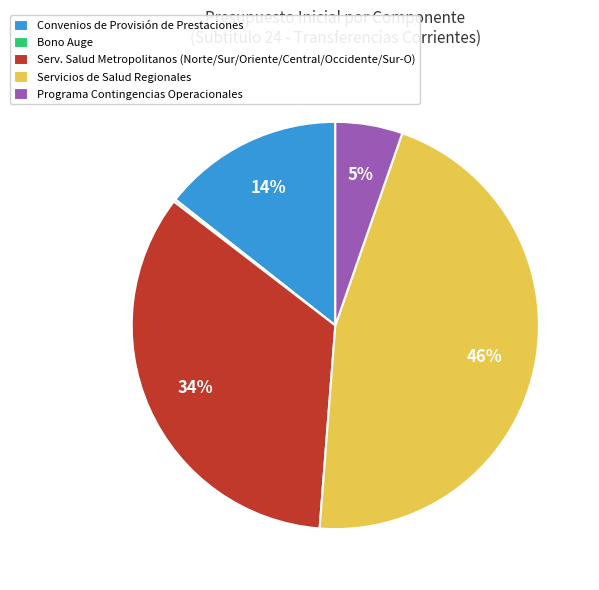

What is the ratio of the value at Serv. Salud Metropolitanos (Norte/Sur/Oriente/Central/Occidente/Sur-O) to the value at Convenios de Provisión de Prestaciones?

2.4